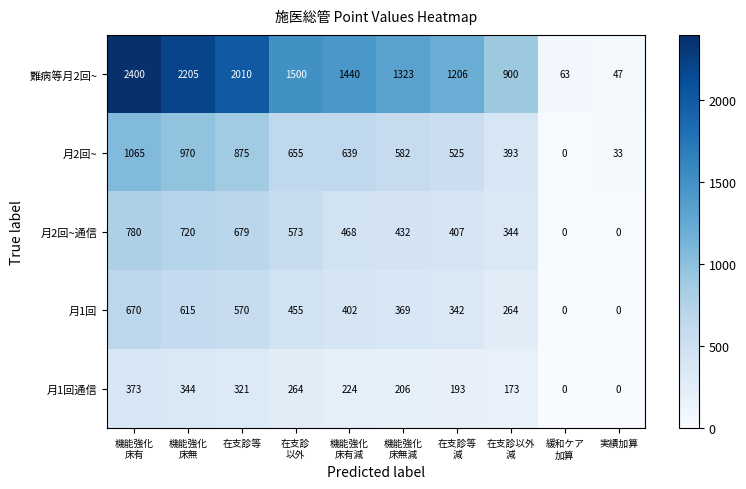

What is the greatest value displayed?

2400